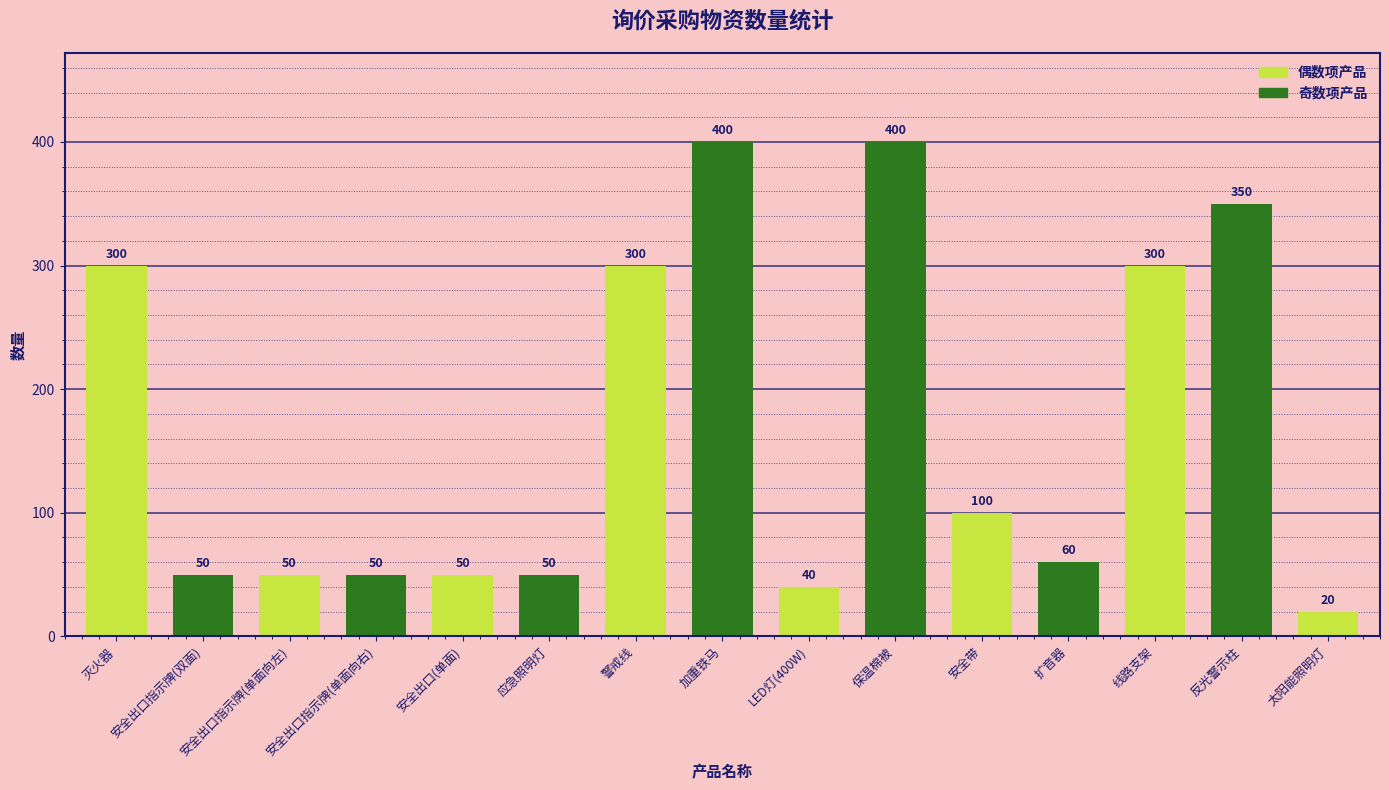

What is the difference between the second highest and second lowest values?

360